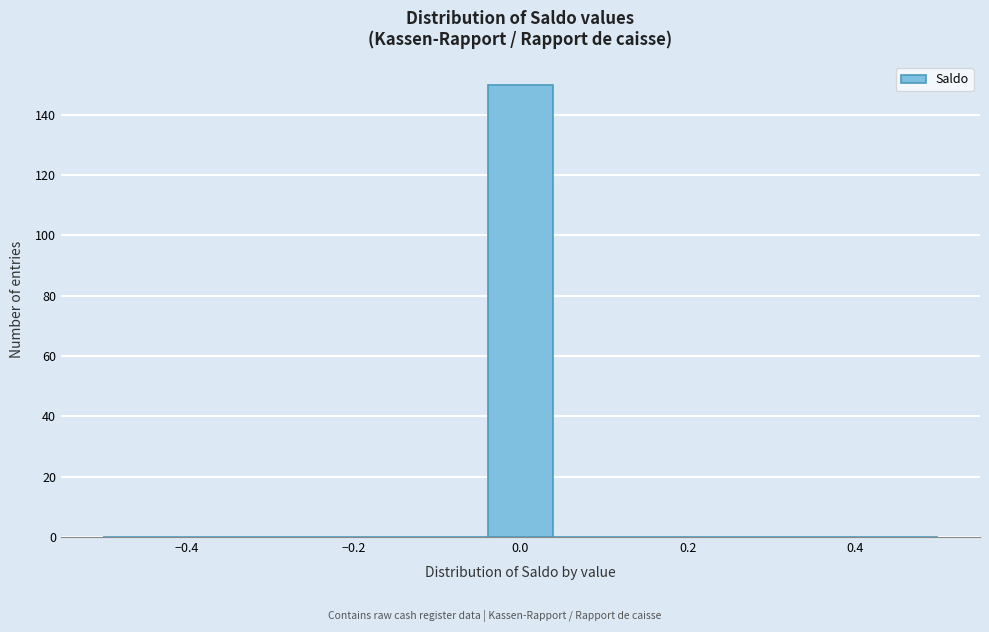

Read against the x-axis, roughly where is the centre of the tallest bar?

0.00